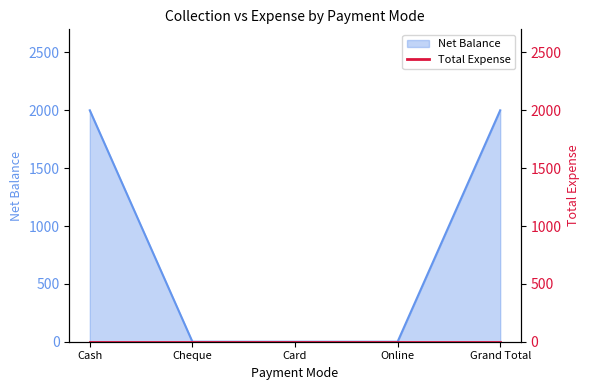

What is the approximate value at Cash?

2000